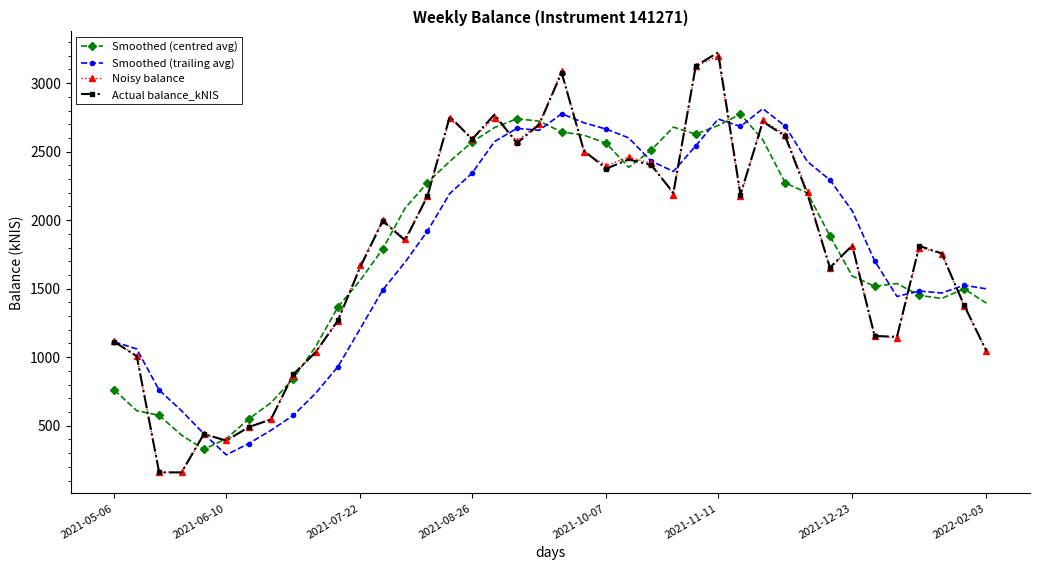

Is this an area chart (filled region under the line)?

No